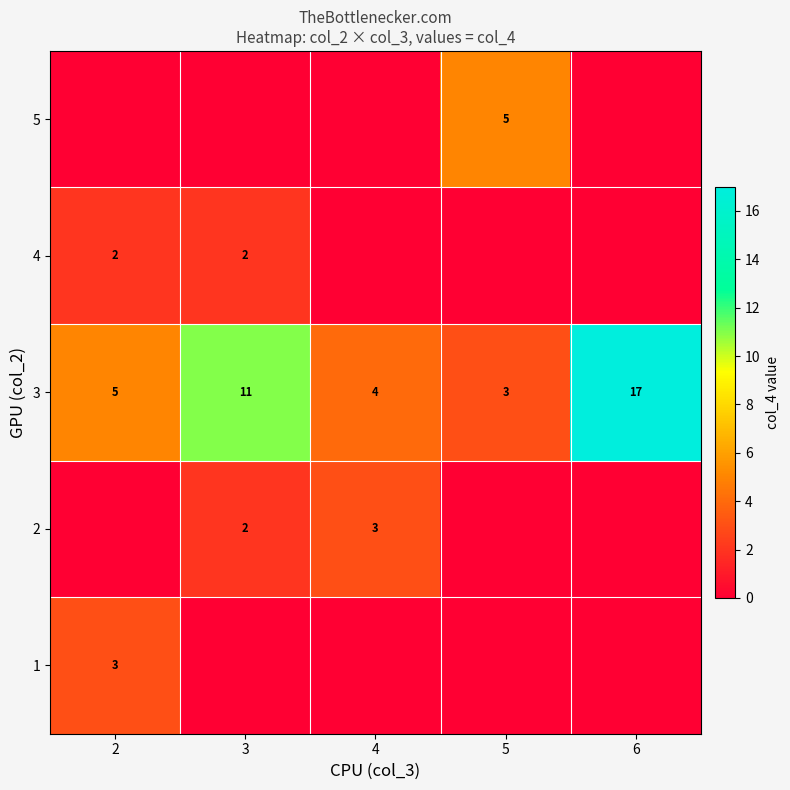

Which label corresponds to the smallest value in the chart?

3